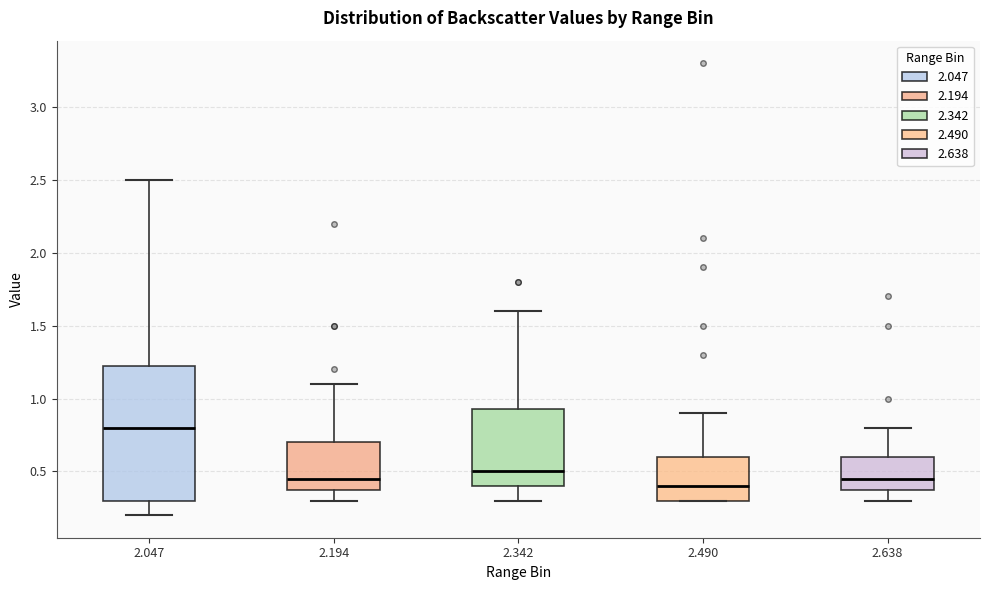

Reading left to right, transcribe this box plot: for each box, give where its median line is, the range the box spans, and where its two whiskers end, as read against the y-axis. The values are not printed on the chart, so give them approximately, as read against the axis.

2.047: median 0.80, box 0.30 to 1.25, whiskers 0.20 to 2.50
2.194: median 0.45, box 0.40 to 0.70, whiskers 0.30 to 1.10
2.342: median 0.50, box 0.40 to 0.95, whiskers 0.30 to 1.60
2.490: median 0.40, box 0.30 to 0.60, whiskers 0.30 to 0.90
2.638: median 0.45, box 0.40 to 0.60, whiskers 0.30 to 0.80